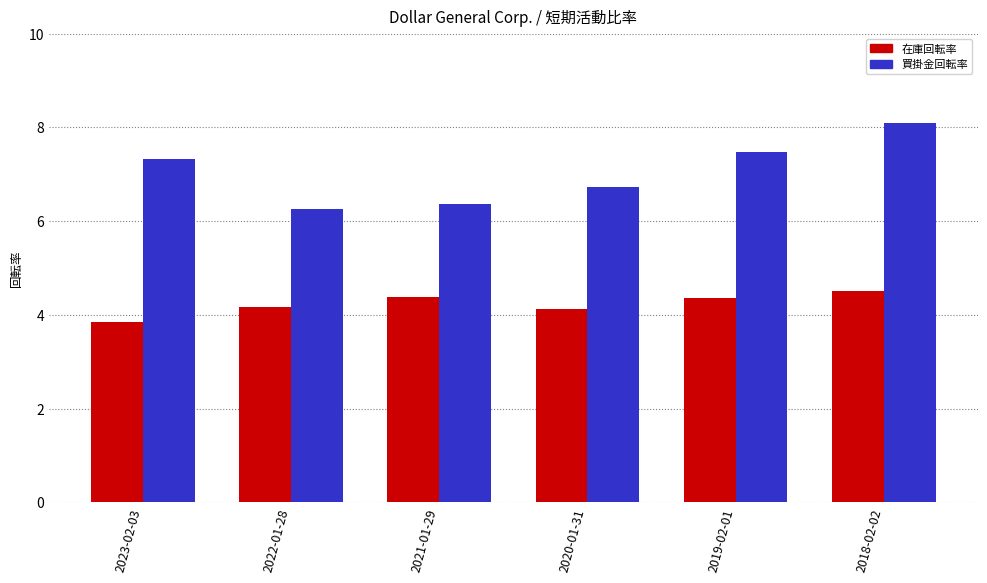

How many data points in 買掛金回転率 are less than 7?

3